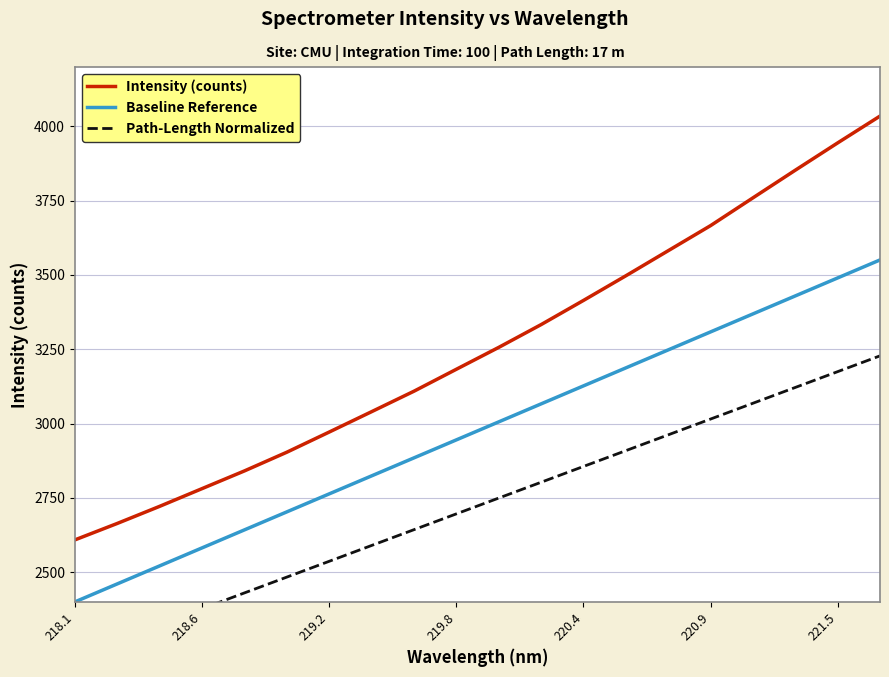

What is the difference between the maximum and minimum values in the Baseline Reference series?

1151.0